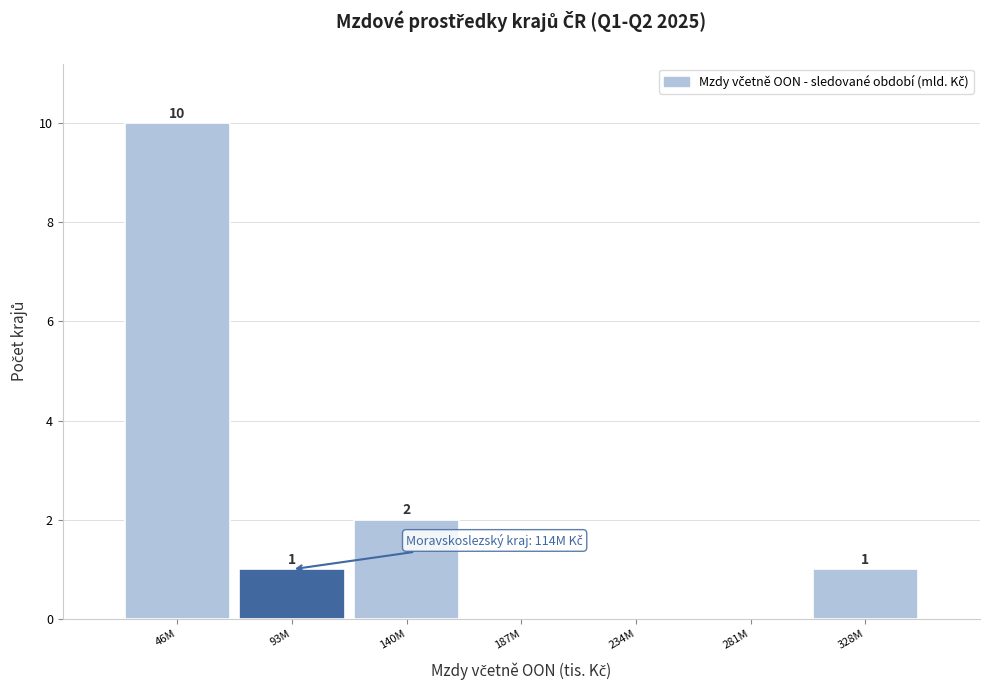

Reading left to right, what are all the values shown in this chart?

46M=10	93M=1	140M=2	187M=0	234M=0	281M=0	328M=1